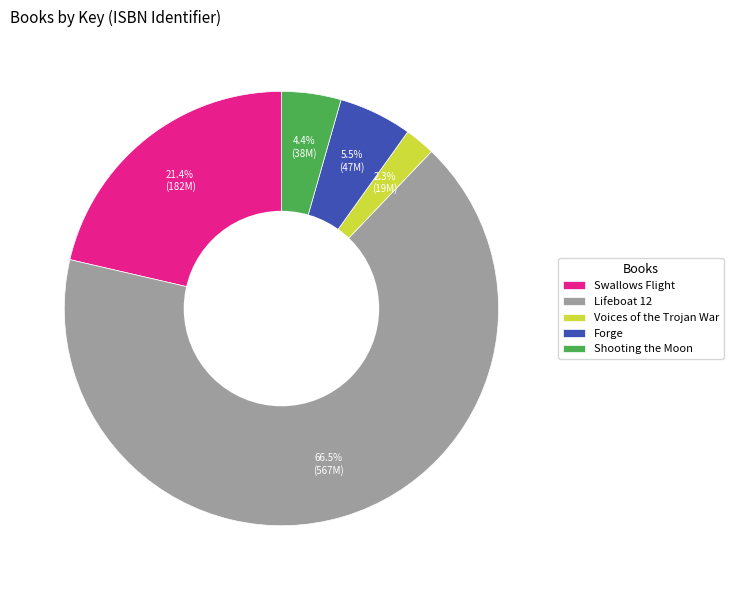

How many segments does this pie chart have?

5